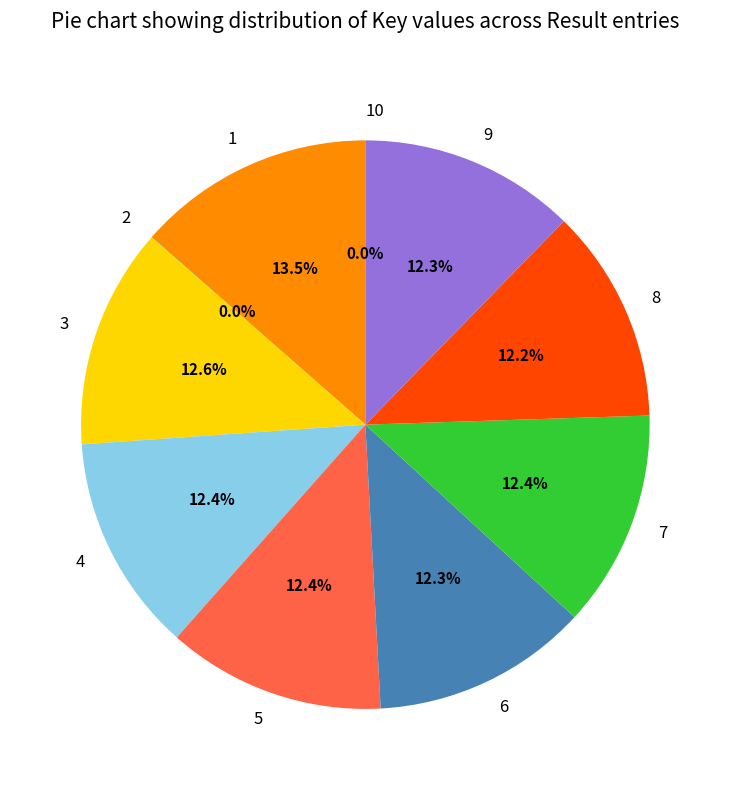

How much of the chart is everything except 3?

87.4%